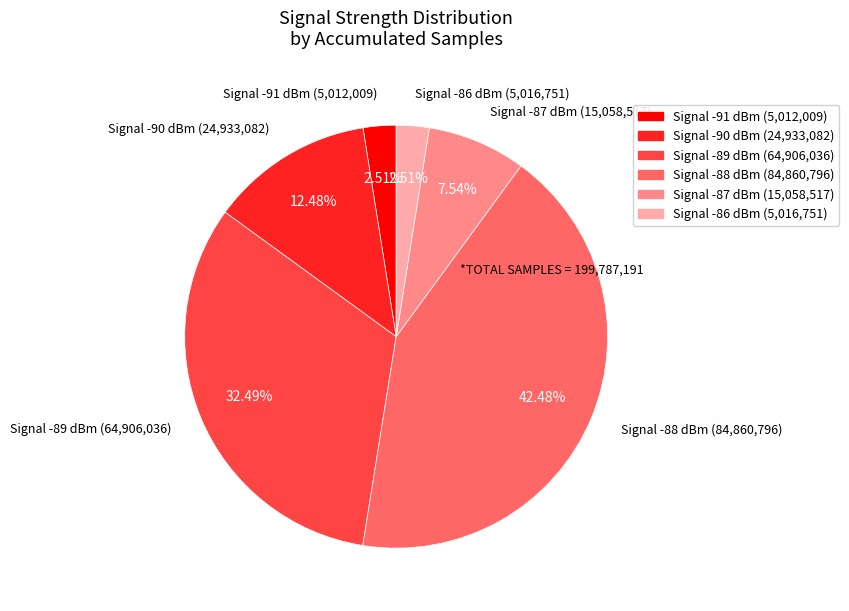

Do Signal -90 dBm (24,933,082) and Signal -91 dBm (5,012,009) together represent more than half of the pie?

No